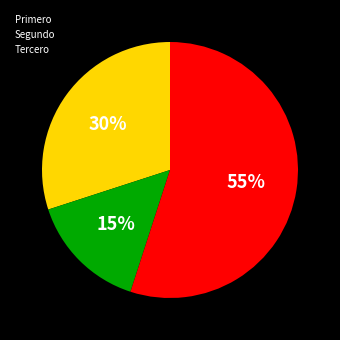

Rank the categories by value from highest to lowest.

Tercero, Primero, Segundo